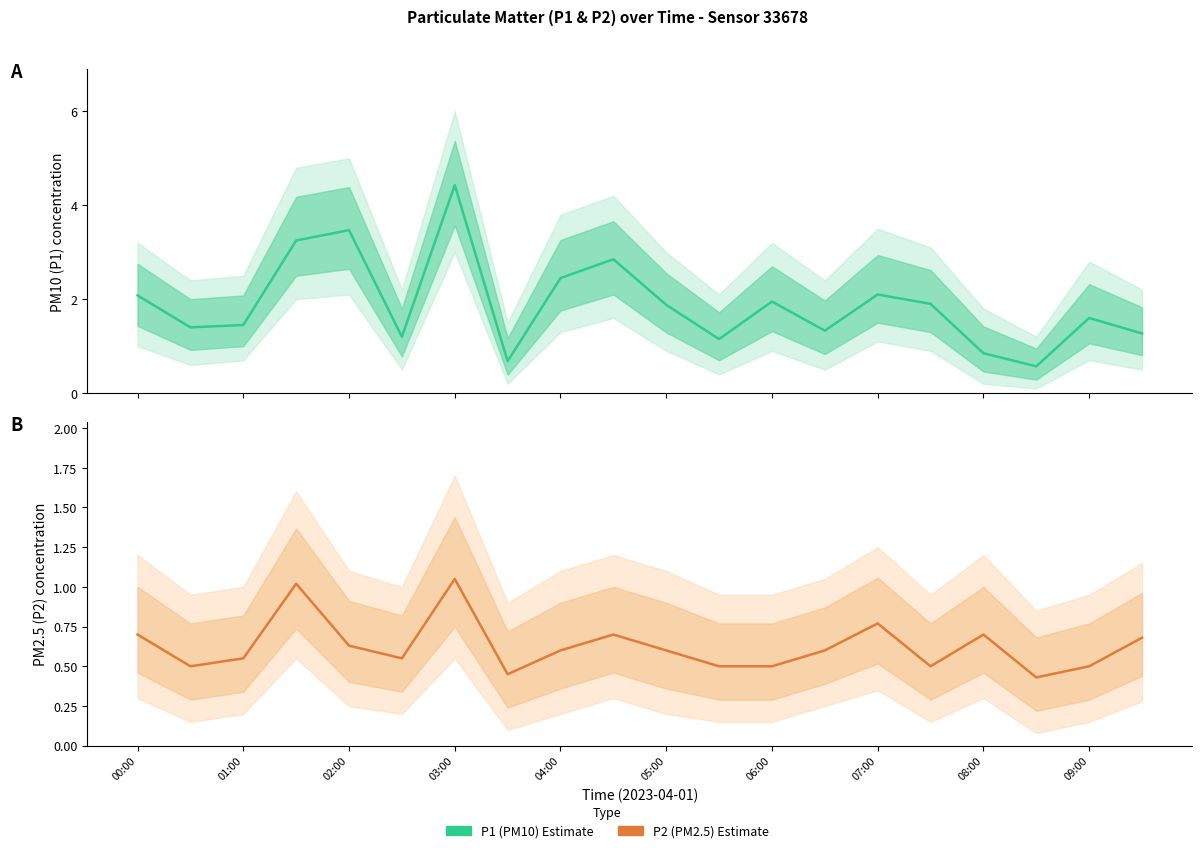

In P1 (PM10) Estimate, how many points are lower than both neighbors (excluding endpoints)?

6